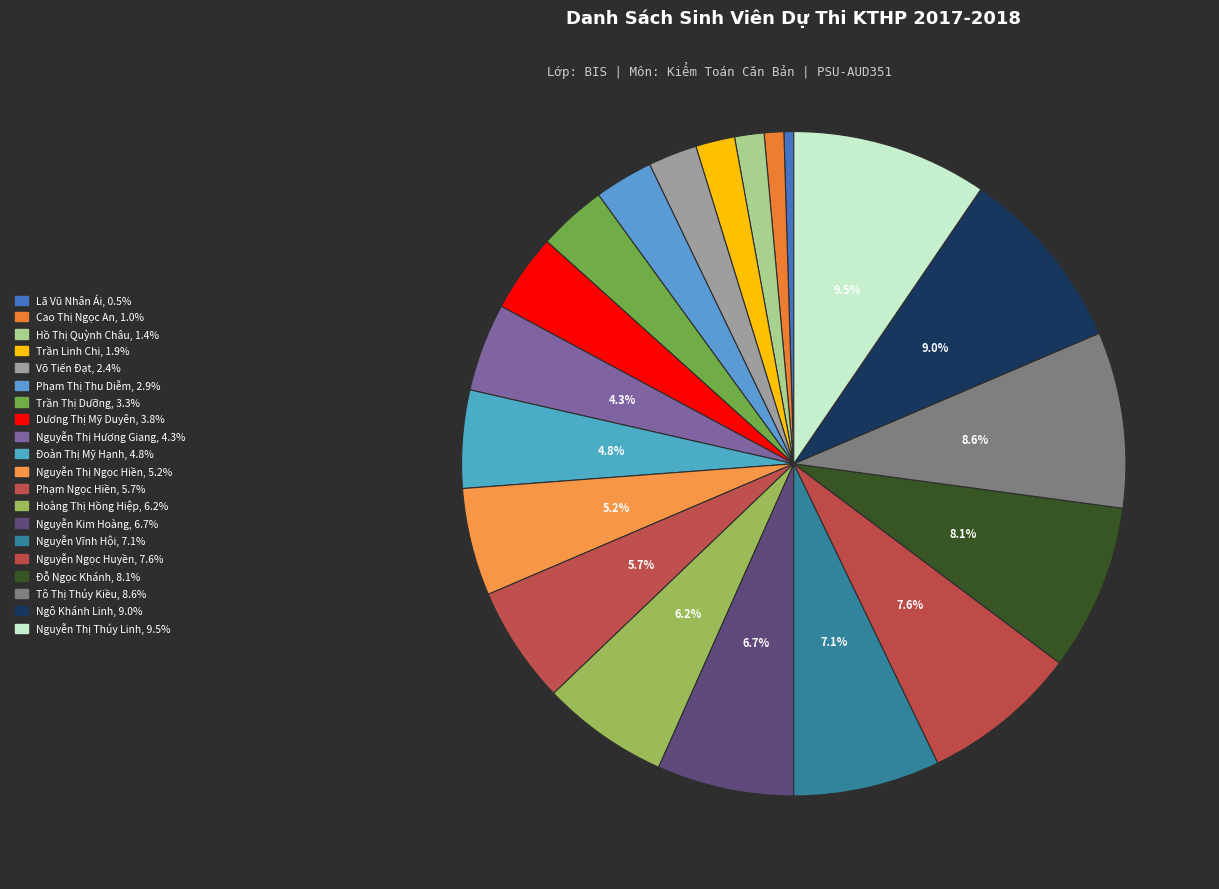

How many segments does this pie chart have?

20